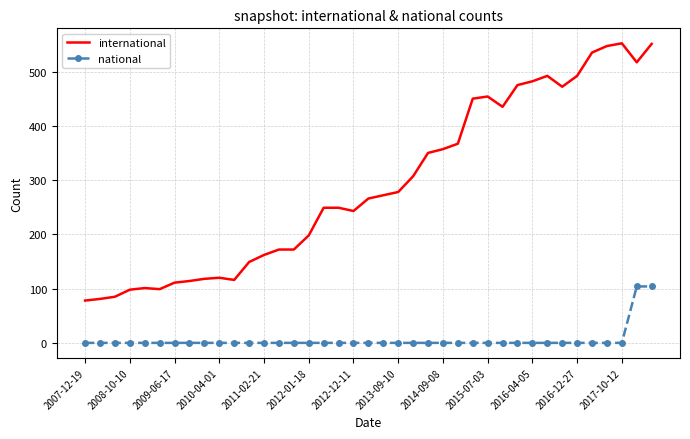

Which series has the largest range (max minus min)?

international